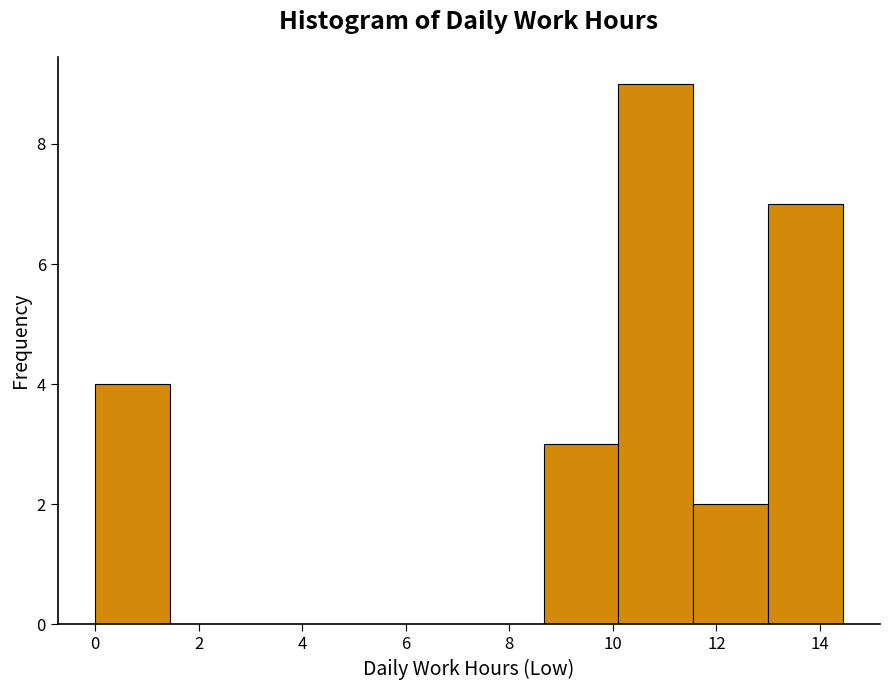

Over which range of the x-axis is the bar tallest?

10.2 to 11.6